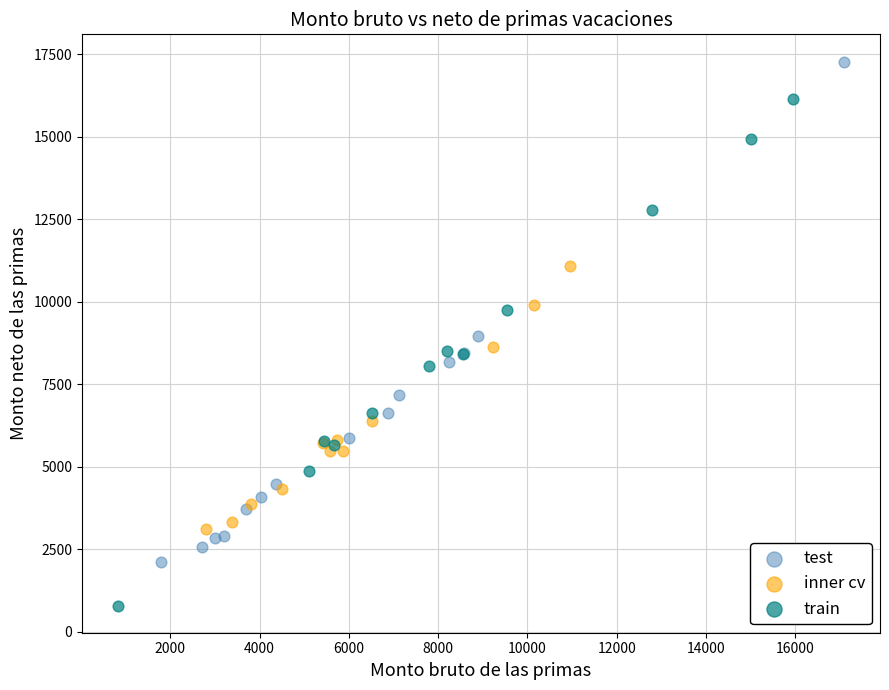

Which series reaches the maximum Y coordinate?

test